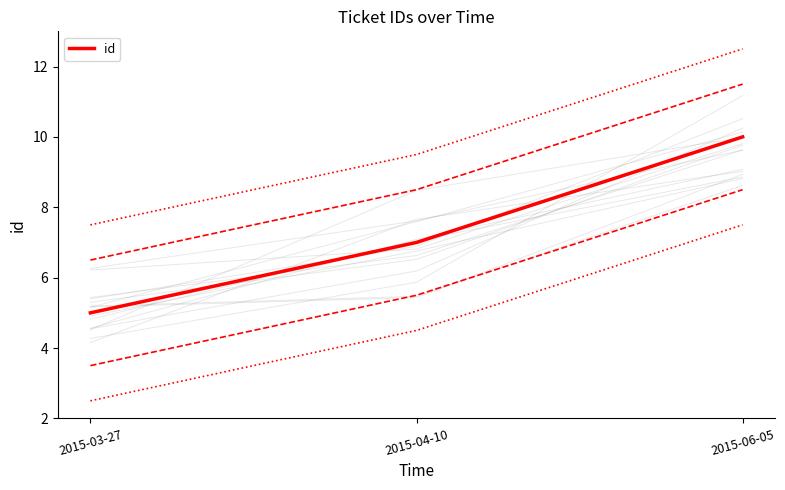

Rank the categories by value from lowest to highest.

2015-03-27, 2015-04-10, 2015-06-05